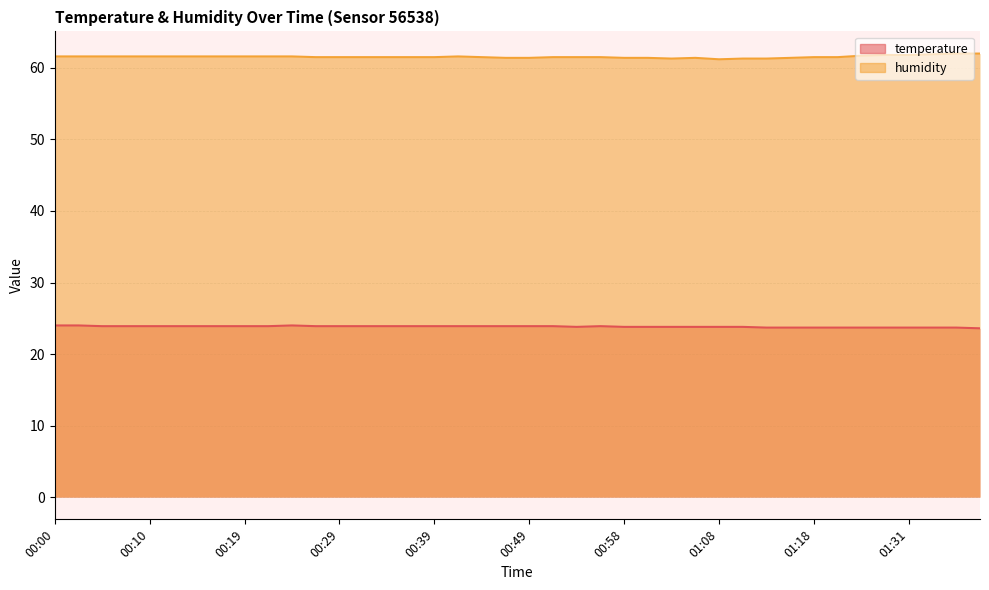

What is the total value across all series at 00:46?

85.3